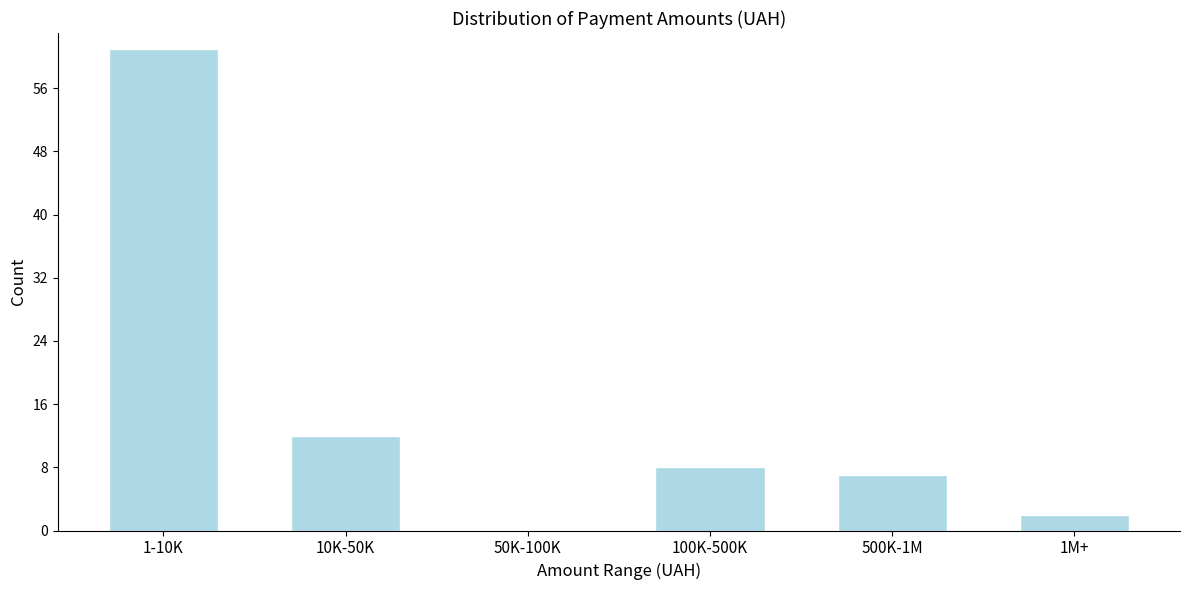

Reading right to left, what are all the values shown in this chart?

1M+=2	500K-1M=7	100K-500K=8	50K-100K=0	10K-50K=12	1-10K=61